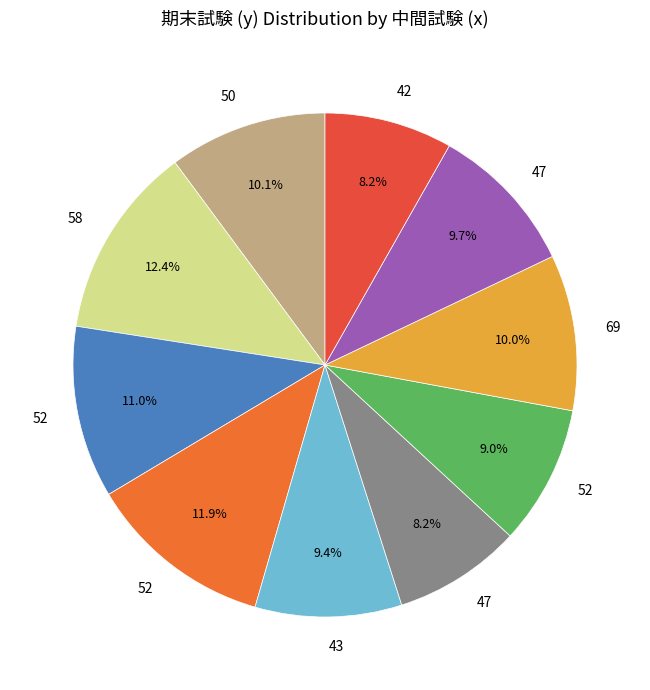

How many segments does this pie chart have?

10